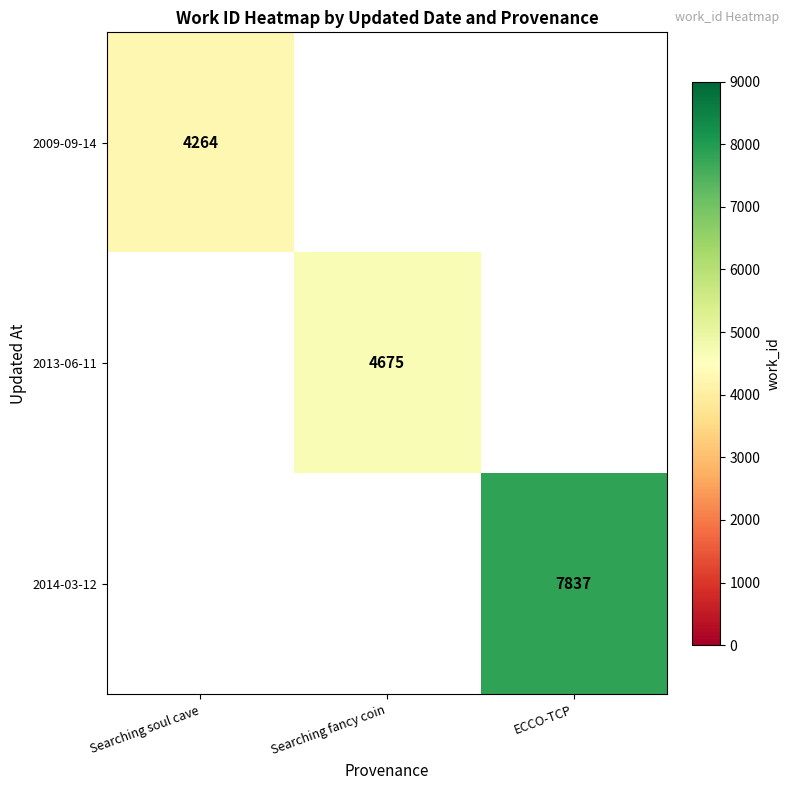

The value of 2014-03-12 at ECCO-TCP is 11001.9. True or false?

False